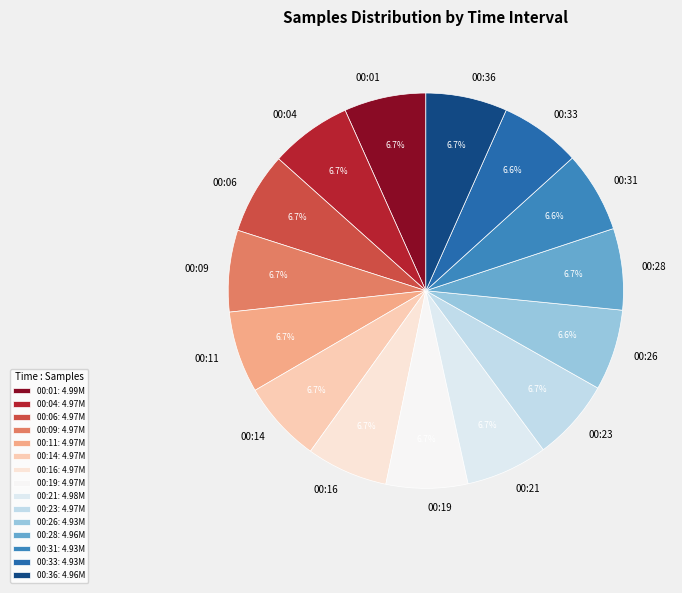

Approximately how many times larger is the value at 00:04 compared to 00:21?

1.0